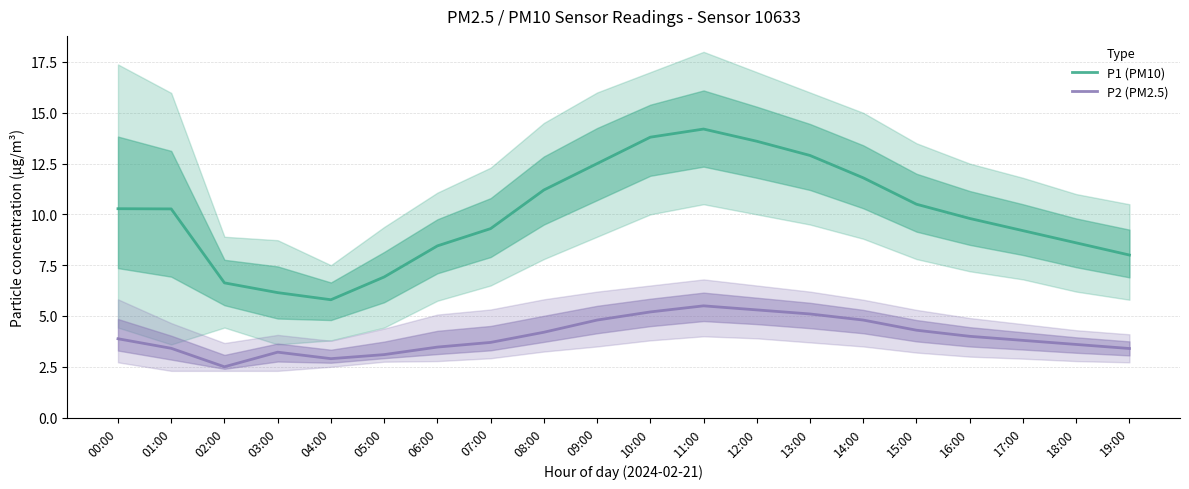

Which series changed the most between 02:00 and 05:00?

P2 (PM2.5)